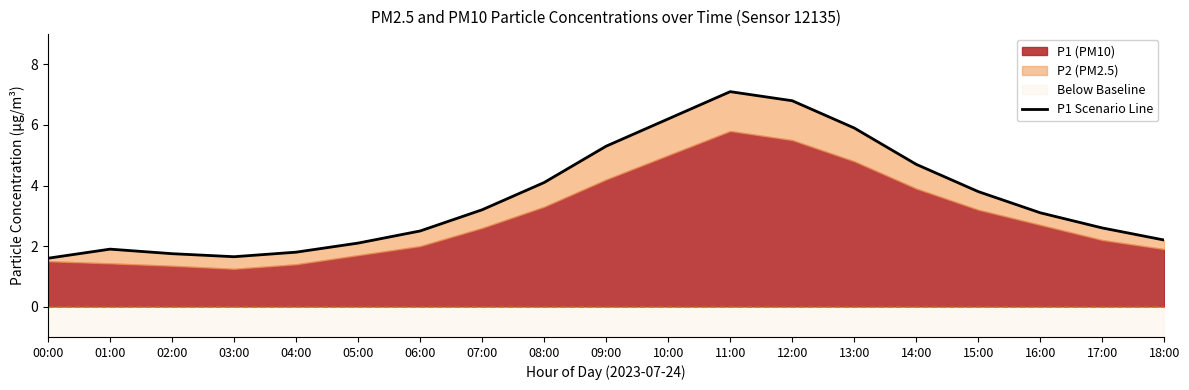

What is the label of the 16th point from the left?

15:00